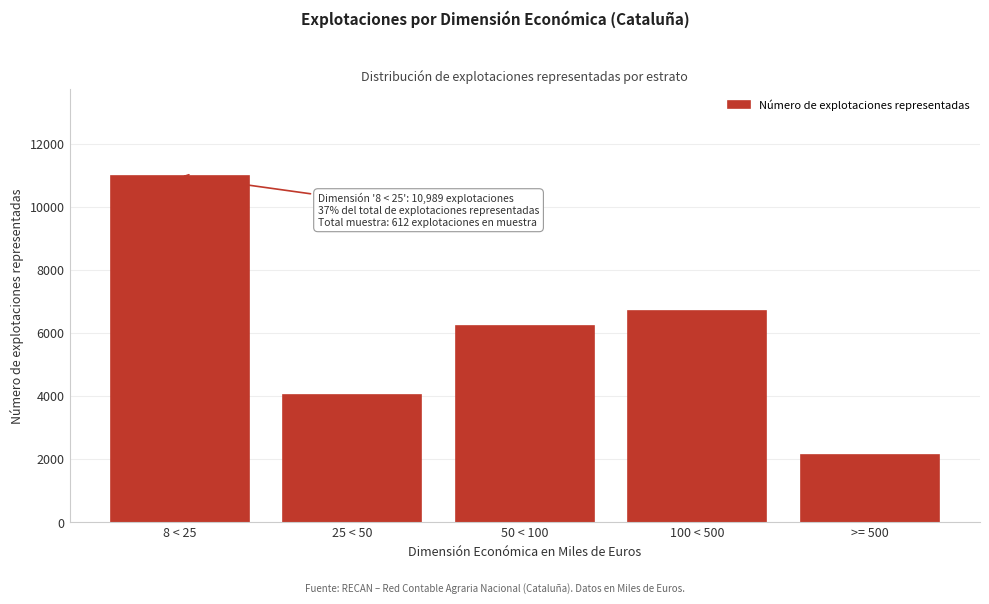

Reading right to left, what are all the values shown in this chart?

2131	6710	6219	4025	10989